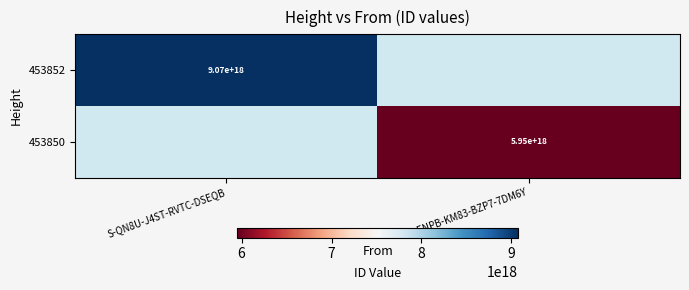

How many distinct data groups are displayed?

2